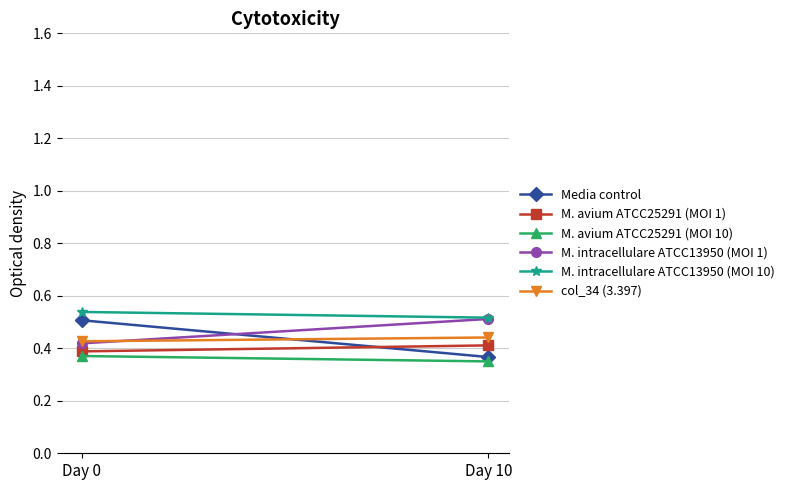

At which category does the chart reach its peak across all series?

Day 0